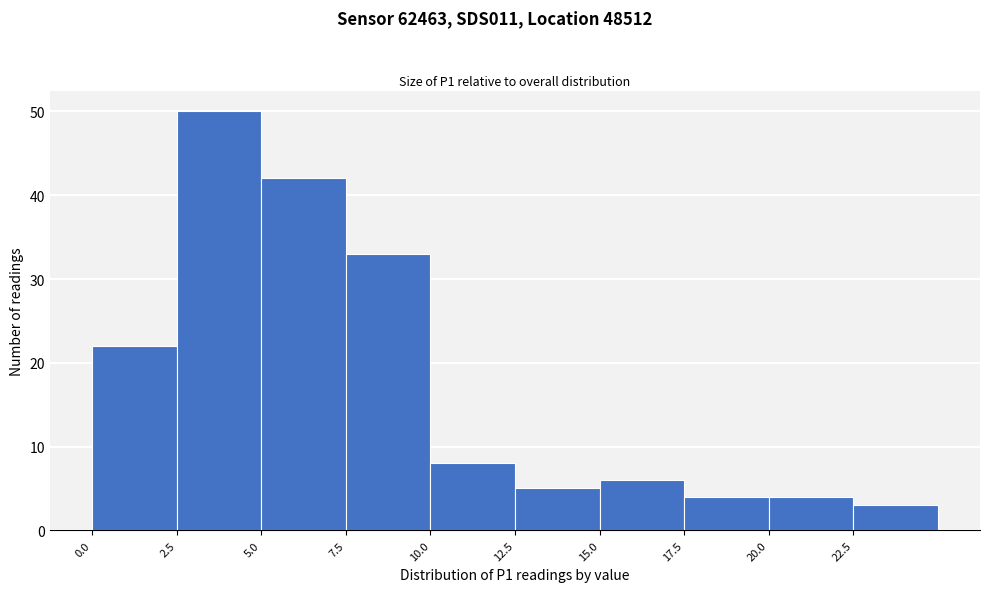

Reading left to right, list every bar in this chart as the range it spans on the x-axis followed by its height. The values are not printed on the chart, so give them approximately, as read against the axis.

0.0 to 2.5: 22
2.5 to 5.0: 50
5.0 to 7.5: 42
7.5 to 10.0: 33
10.0 to 12.5: 8
12.5 to 15.0: 5
15.0 to 17.5: 6
17.5 to 20.0: 4
20.0 to 22.5: 4
22.5 to 25.0: 3